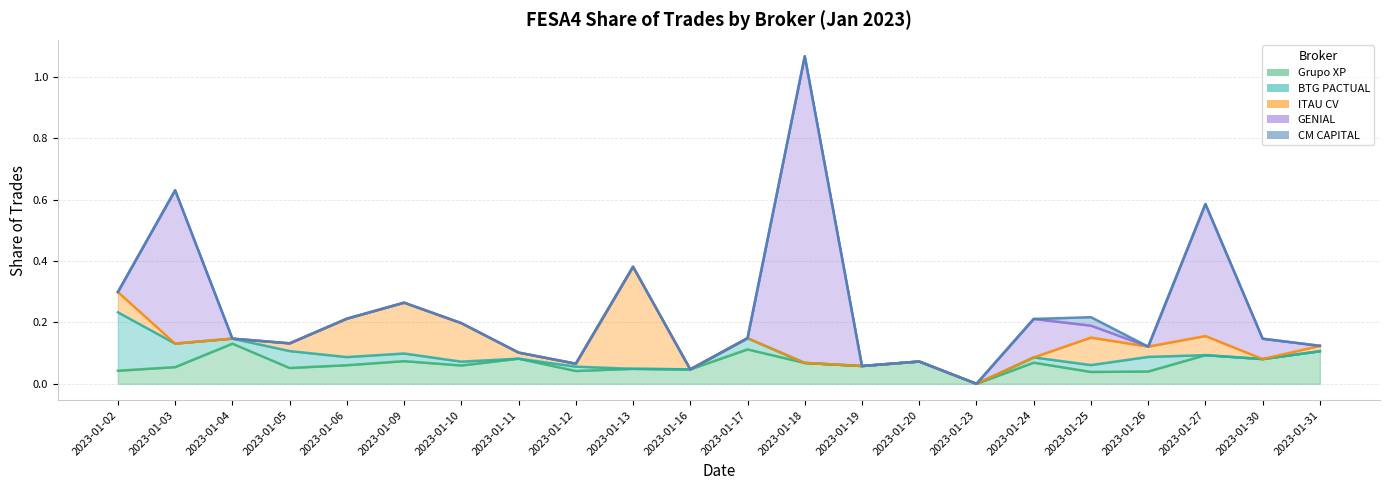

True or false: BTG PACTUAL has a value of 0.0 at 2023-01-26.

True